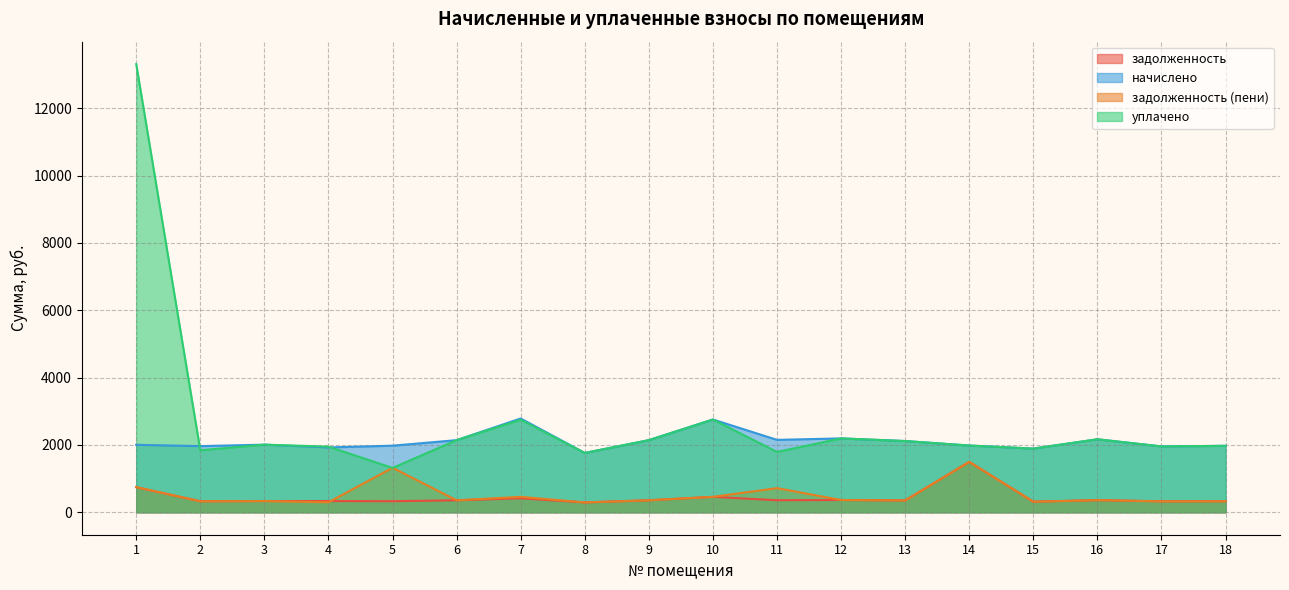

Reading right to left, extract all data points from this chart.

задолженность: 329.0	326.2	361.4	315.4	1498.0	352.8	365.8	358.6	459.4	357.1	293.8	416.0	357.1	329.8	334.4	334.8	327.6	744.6
начислено: 1974.2	1957.0	2168.6	1892.2	1982.9	2116.8	2194.6	2151.4	2756.2	2142.7	1762.6	2786.4	2142.7	1978.6	1926.7	2008.8	1965.6	2004.5
задолженность (пени): 329.0	326.2	361.4	315.4	1497.4	352.8	365.8	717.1	459.4	357.1	293.8	459.2	357.1	1322.4	297.8	334.6	328.0	749.5
уплачено: 1974.2	1957.0	2168.6	1892.2	1982.9	2116.8	2194.6	1792.8	2756.2	2142.7	1762.6	2750.0	2142.7	1319.0	1950.0	2009.0	1841.6	13310.4